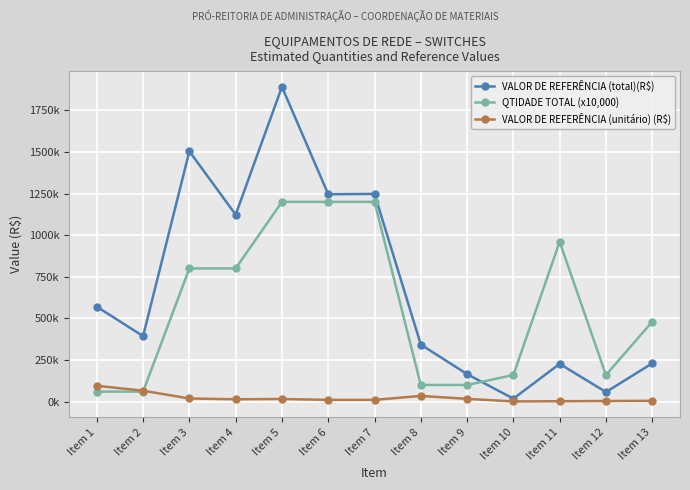

Is this an area chart (filled region under the line)?

No